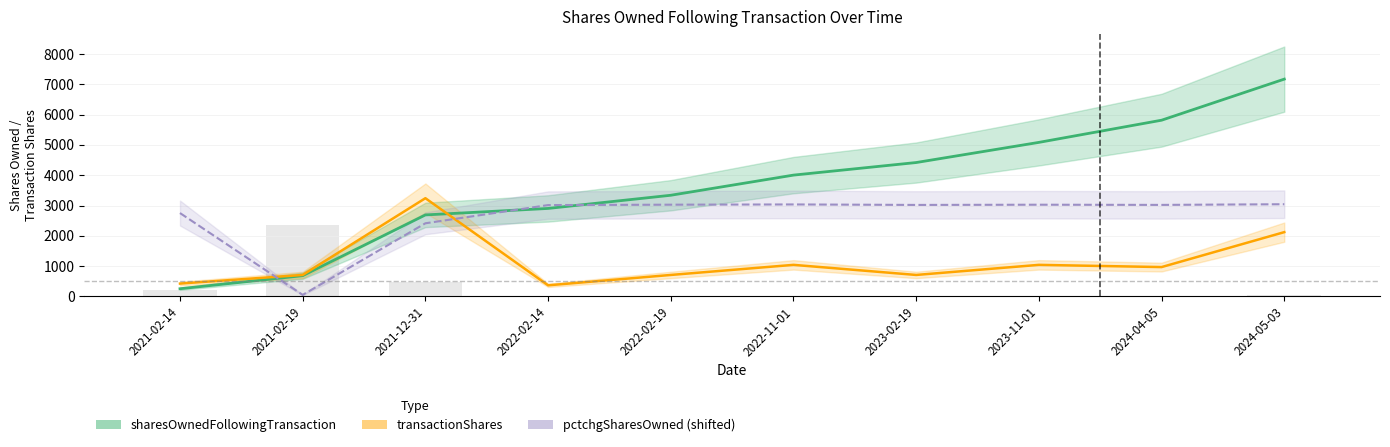

Which series has the widest spread of values?

sharesOwnedFollowingTransaction